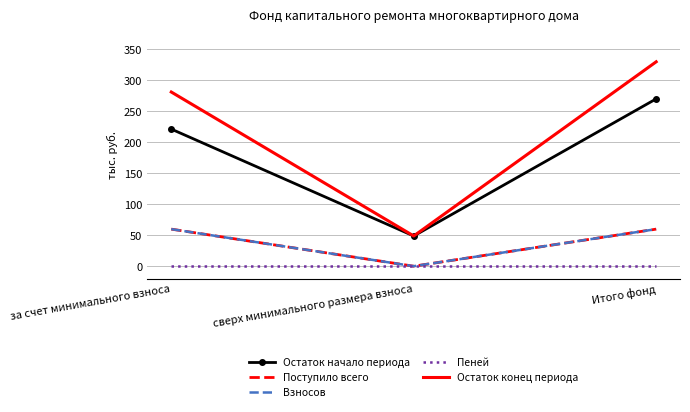

How many lines are shown in the chart?

5